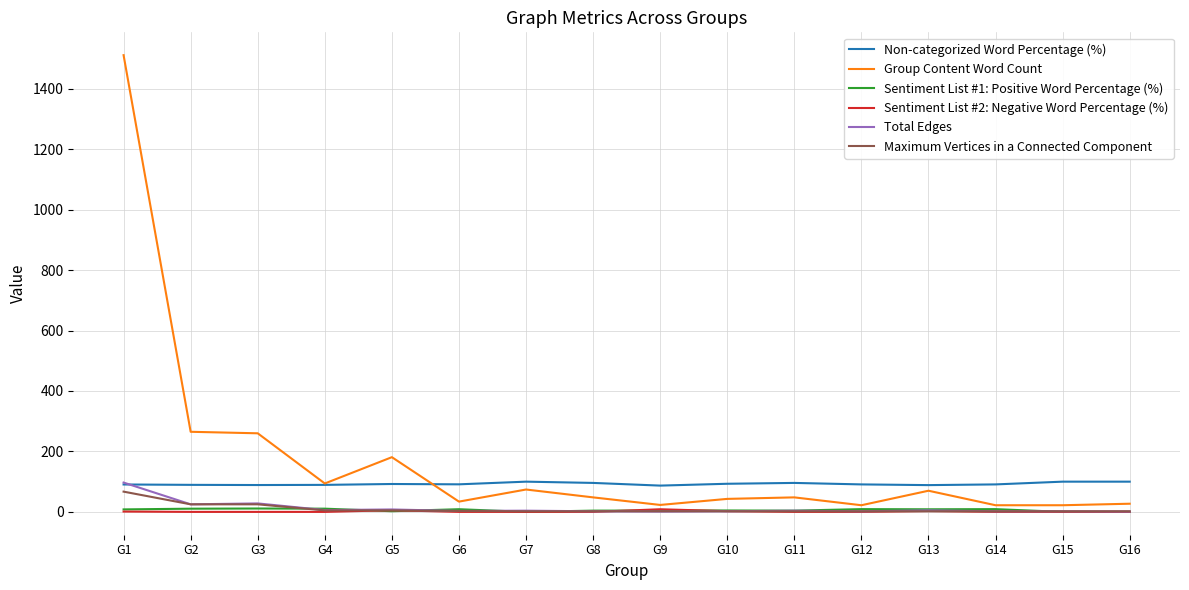

Is this an area chart (filled region under the line)?

No